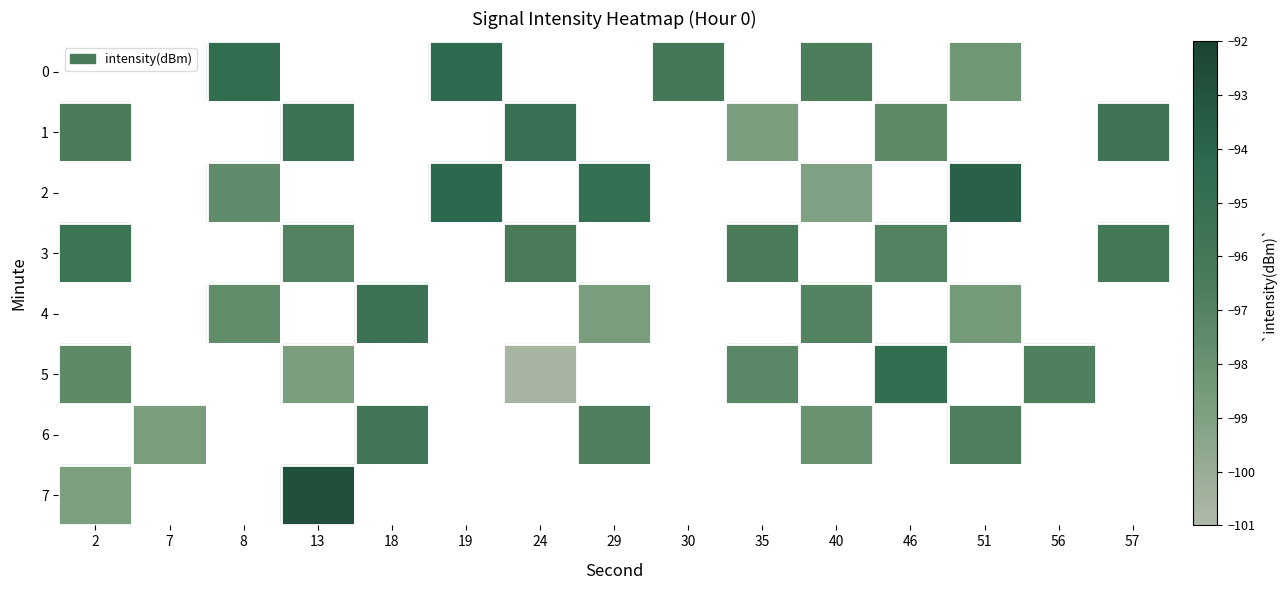

How many negative values does the 2 series have?

5